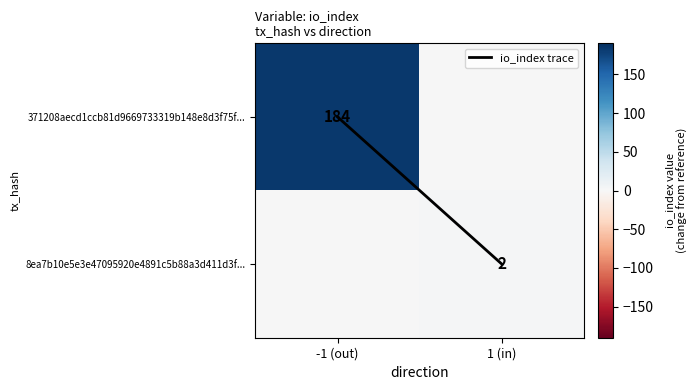

True or false: 8ea7b10e5e3e47095920e4891c5b88a3d411d3f... has a value of 0 at -1 (out).

True